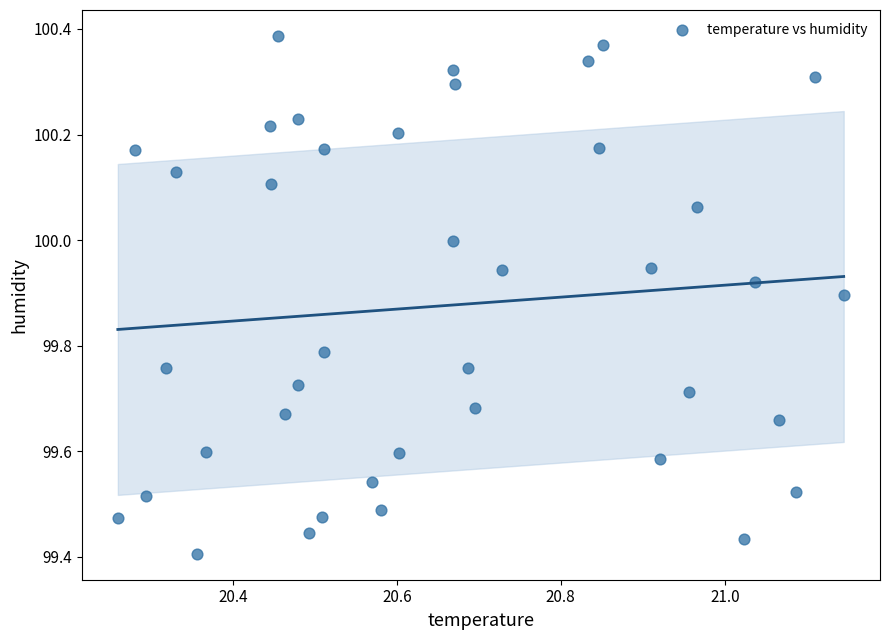

What is the range of X values (max minus min)?

0.9